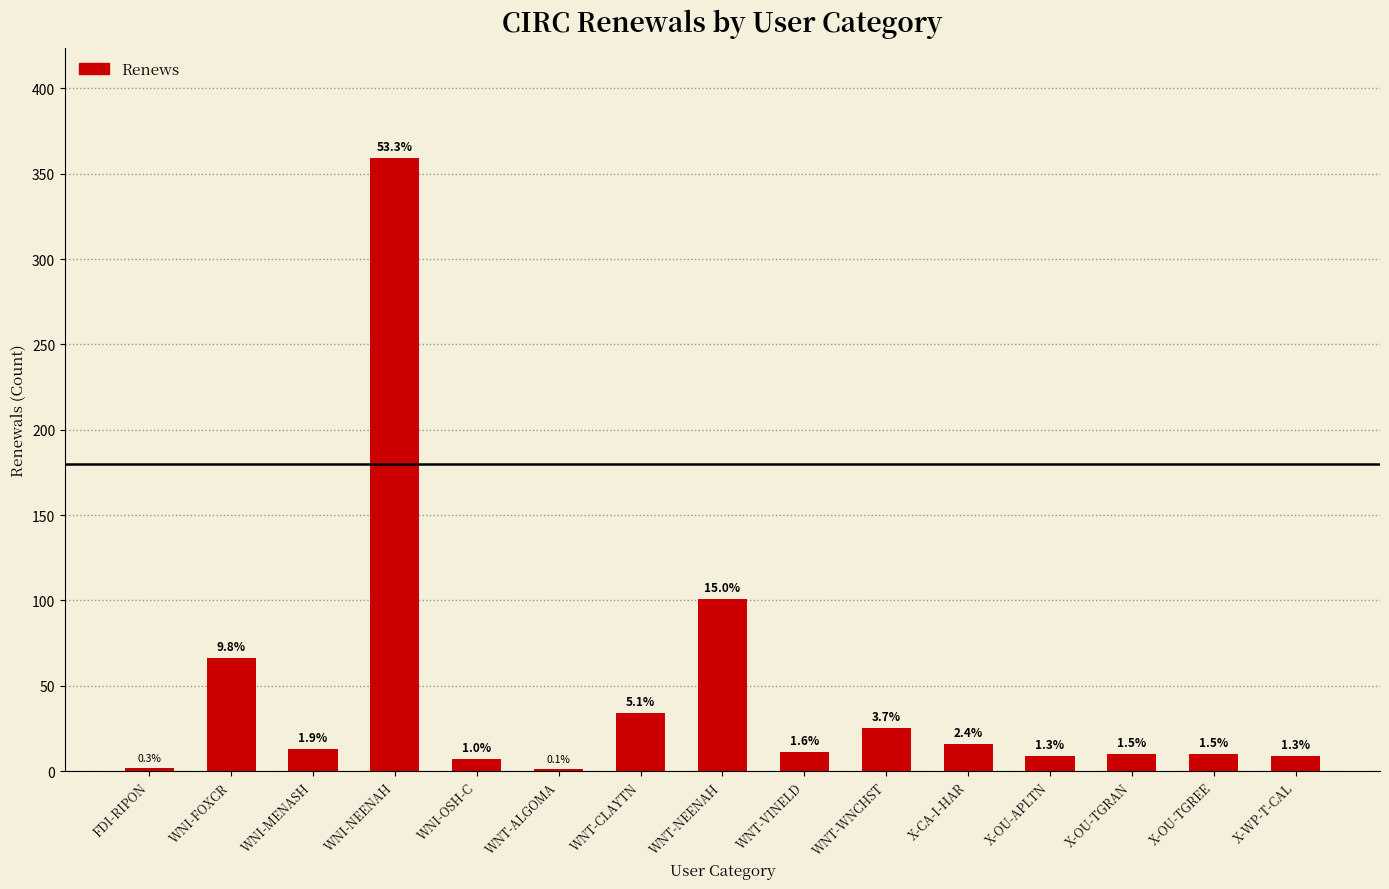

What is the average value?

45